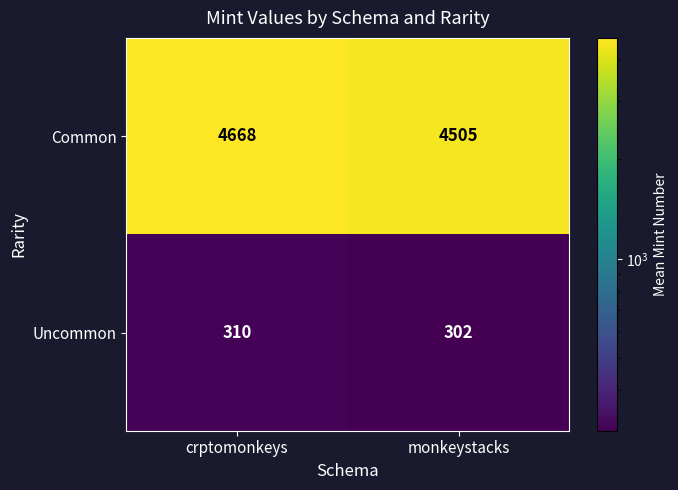

What value does the Uncommon series have at crptomonkeys?

310